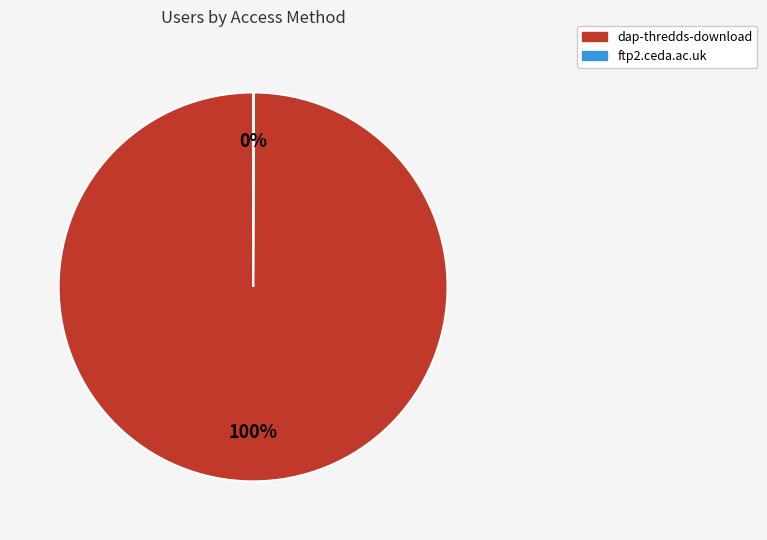

Is it true that dap-thredds-download is 100% of the pie?

True